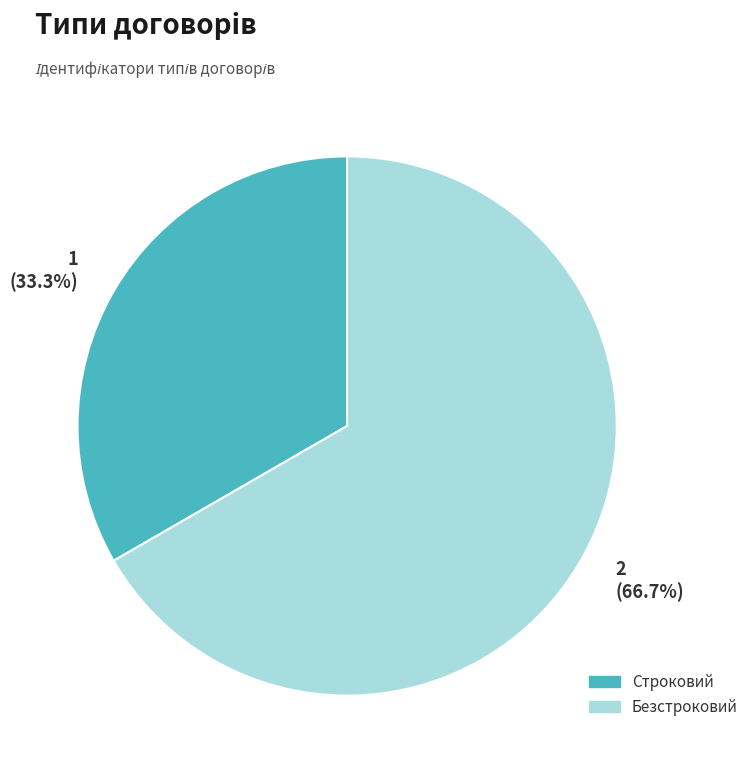

Which has a higher value, Строковий or Безстроковий?

Безстроковий